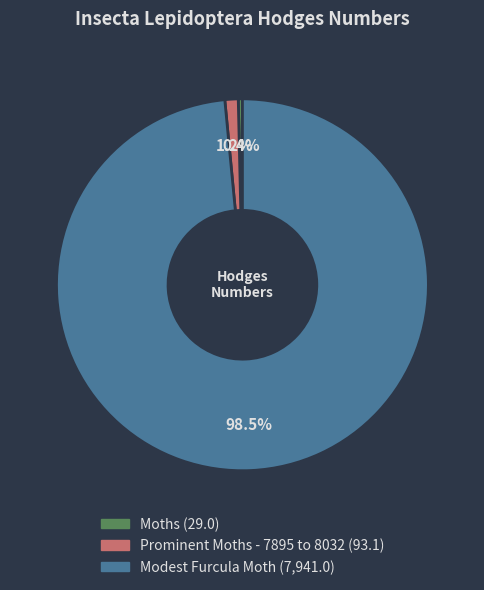

Which slice is the largest?

Modest Furcula Moth